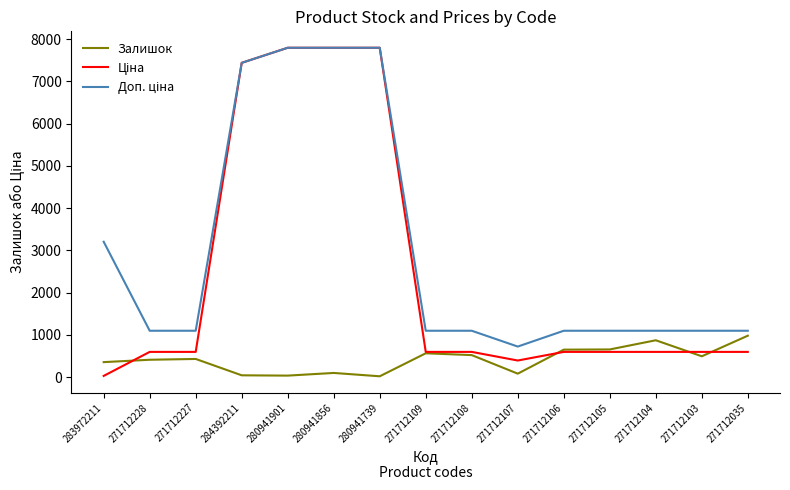

Is it true that Залишок equals 653.0 at 271712106?

True